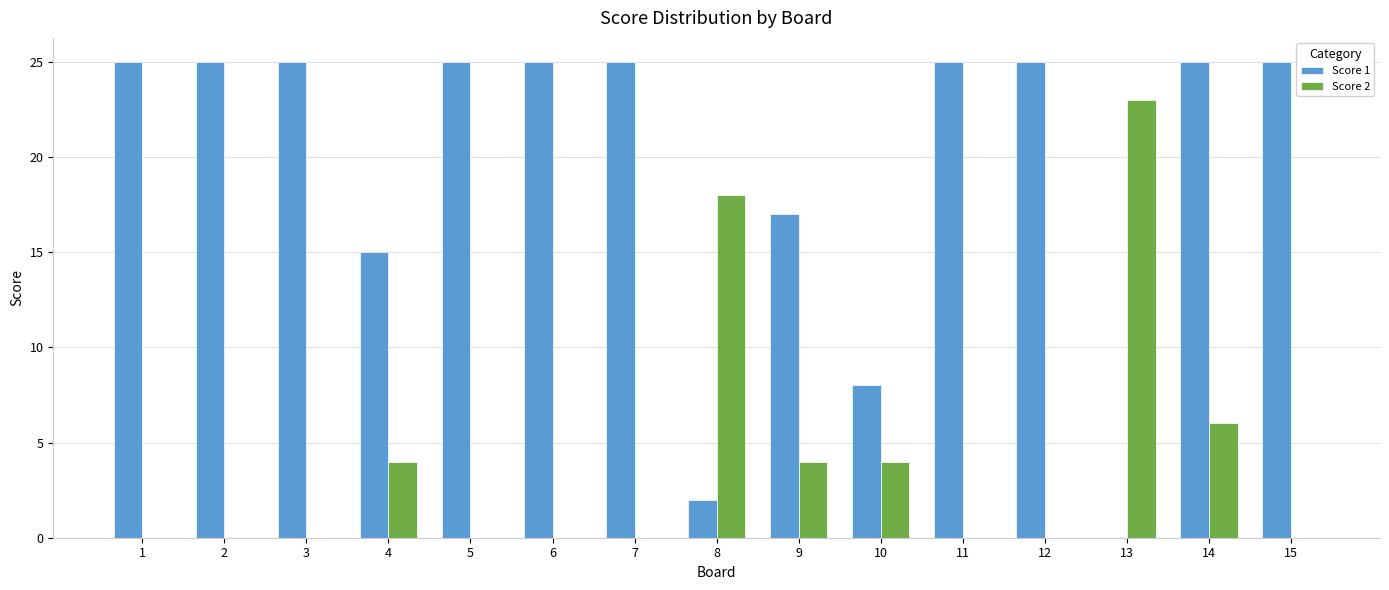

How many categories are shown in the chart?

15